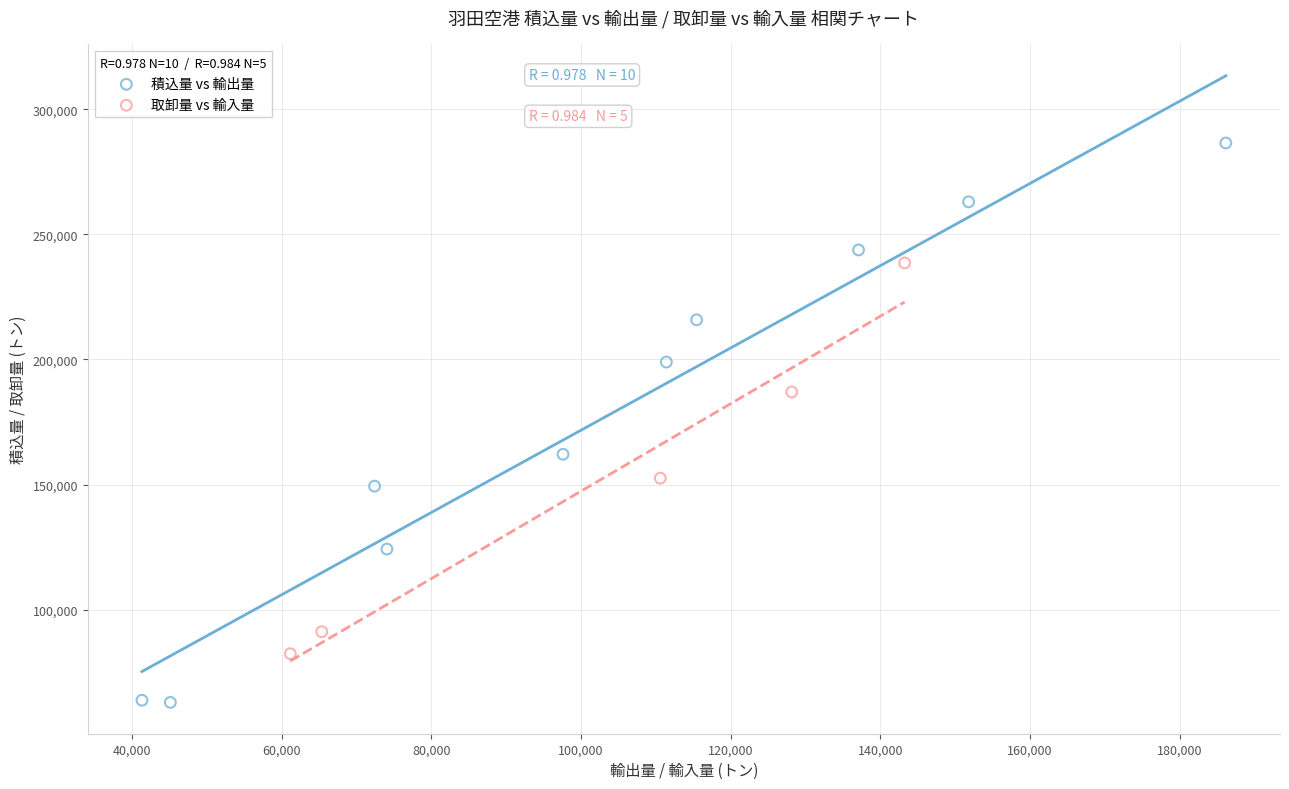

Which series has the widest spread of Y values?

積込量 vs 輸出量